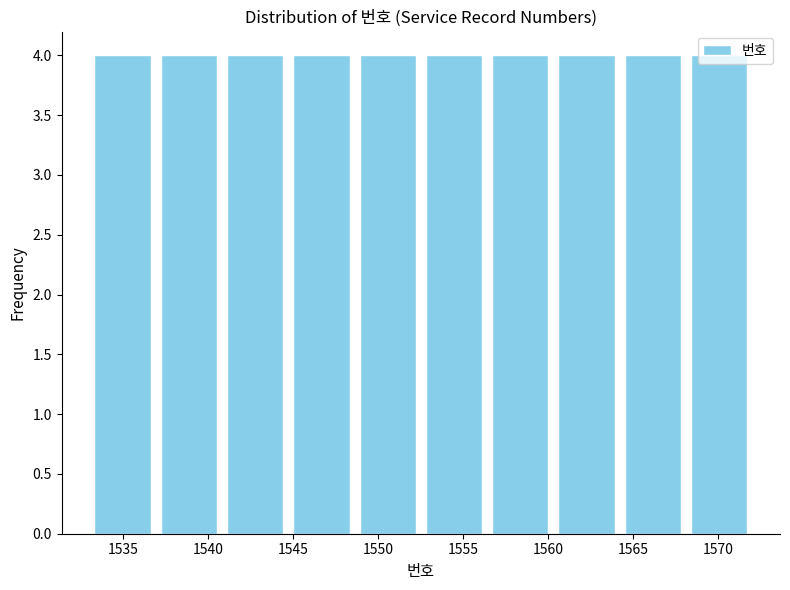

How tall is the bar that spans 1536.9 to 1540.8 on the x-axis? Neither the bar edges nor the heights are printed on the chart, so give them approximately, as read against the axes.

4